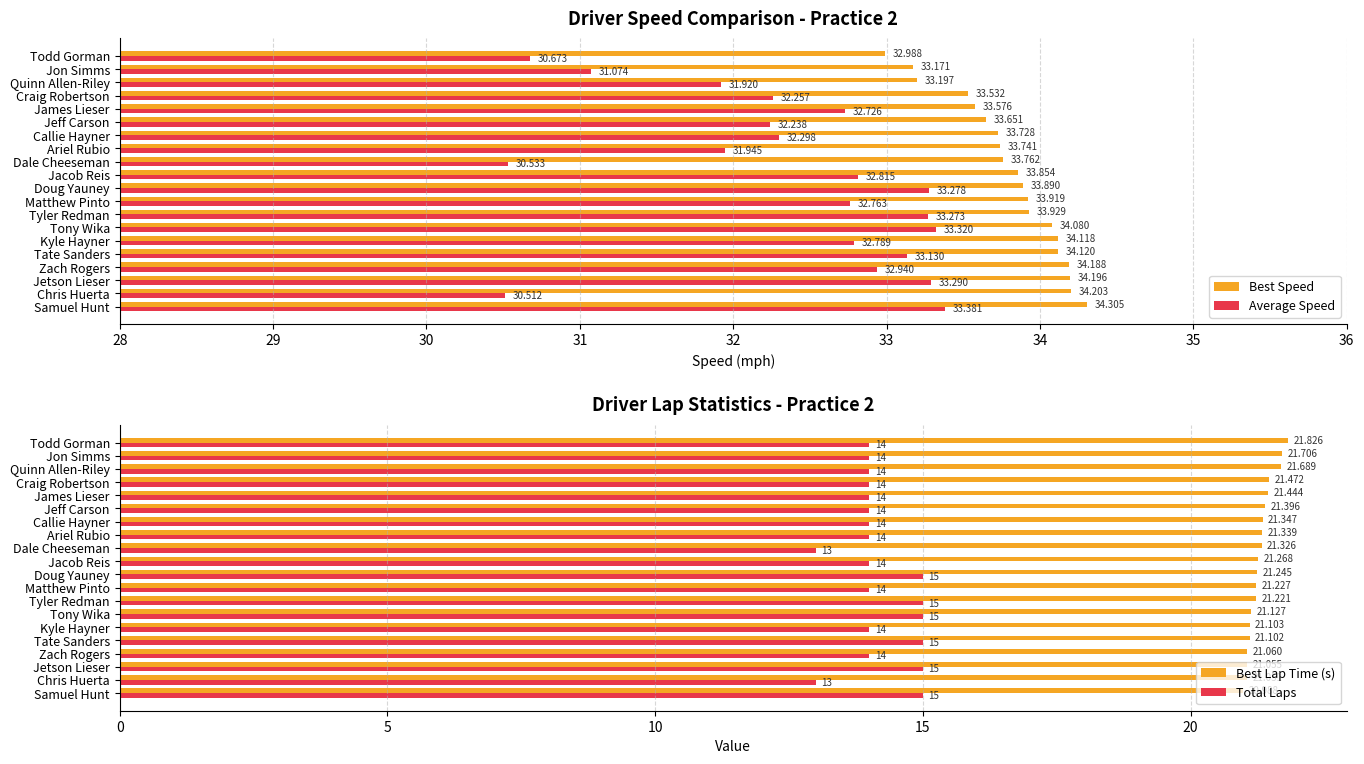

The value of Average Speed at Tyler Redman is 14.1. True or false?

False